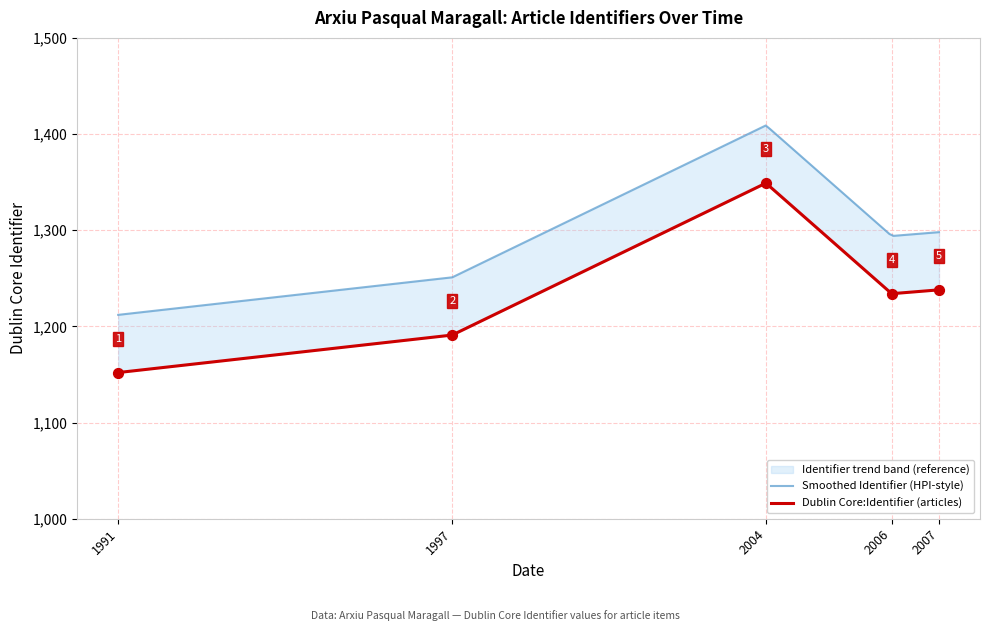

What is the change in value from 2007-05-30 to 2004-01-14?

+111